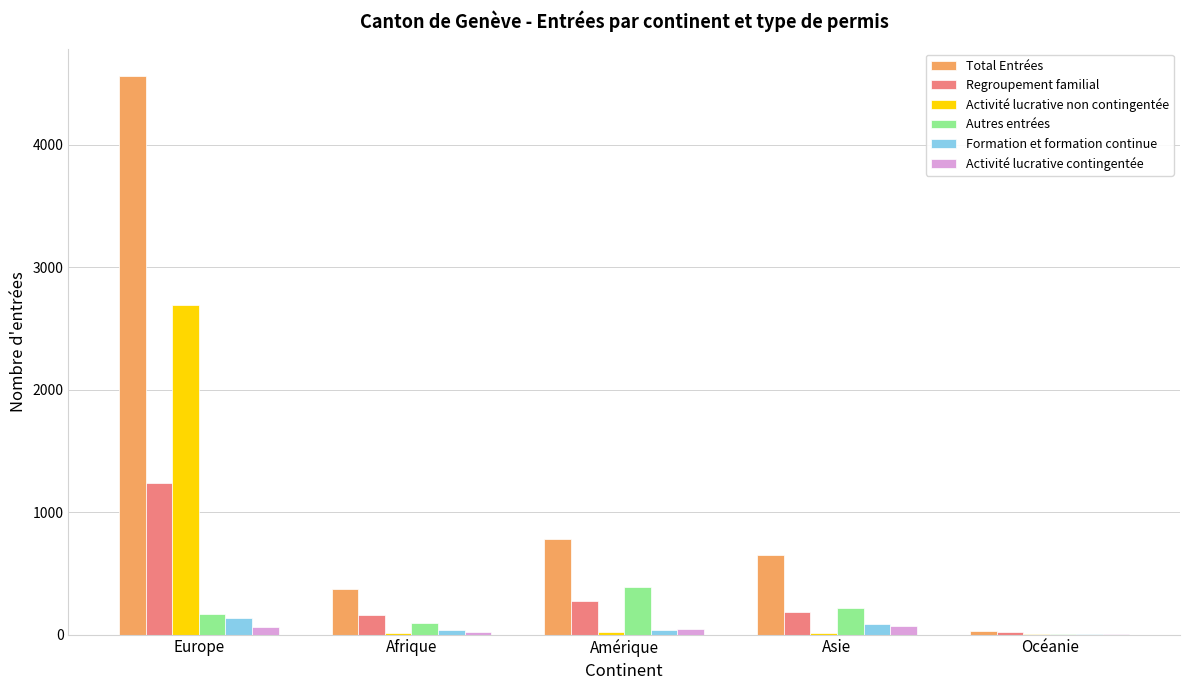

What is the average value of the Formation et formation continue series?

59